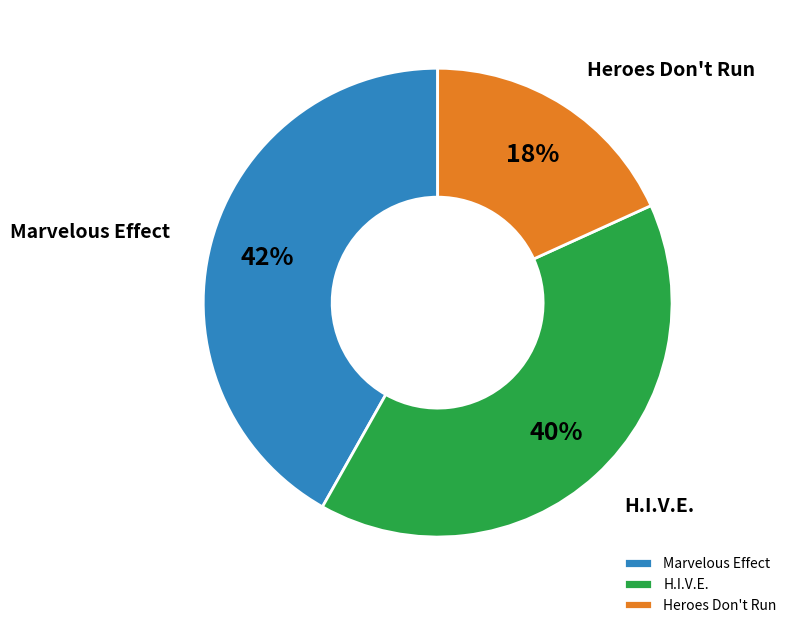

Which slice is the largest?

Marvelous Effect